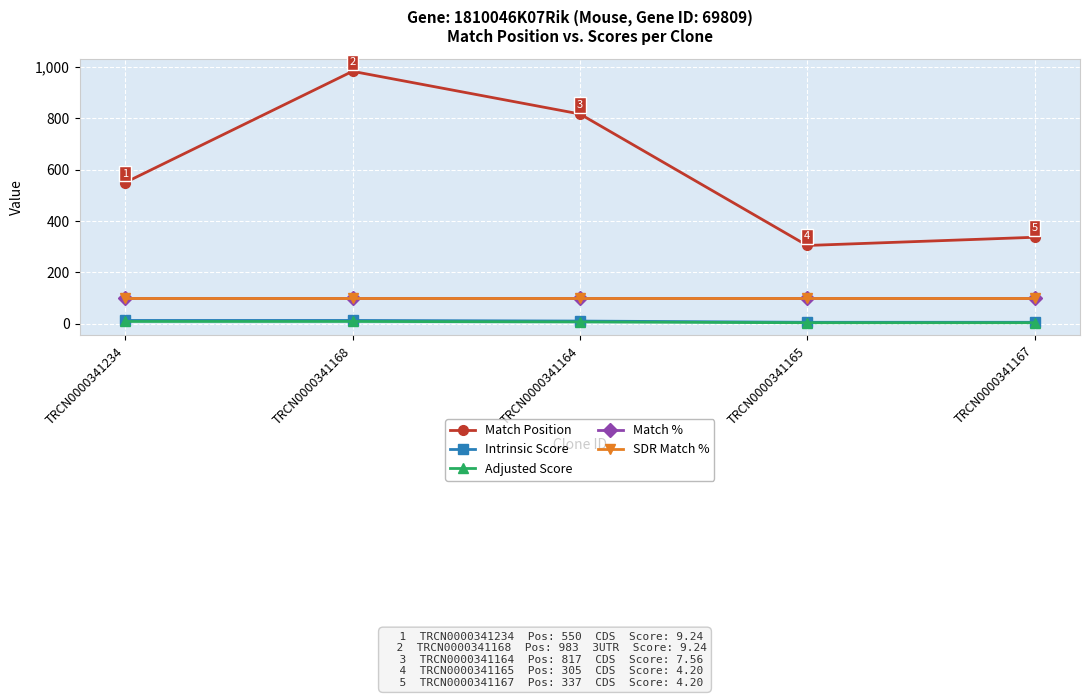

True or false: Adjusted Score and Intrinsic Score intersect in this chart.

False